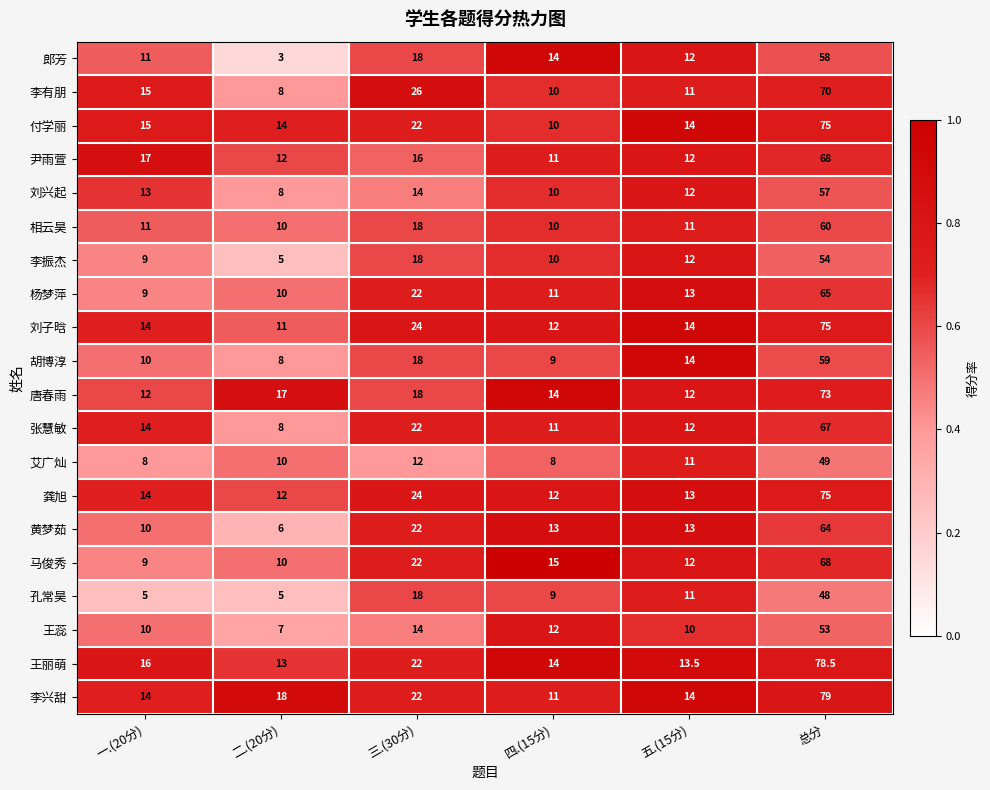

At which category is the sum across all series the highest?

总分